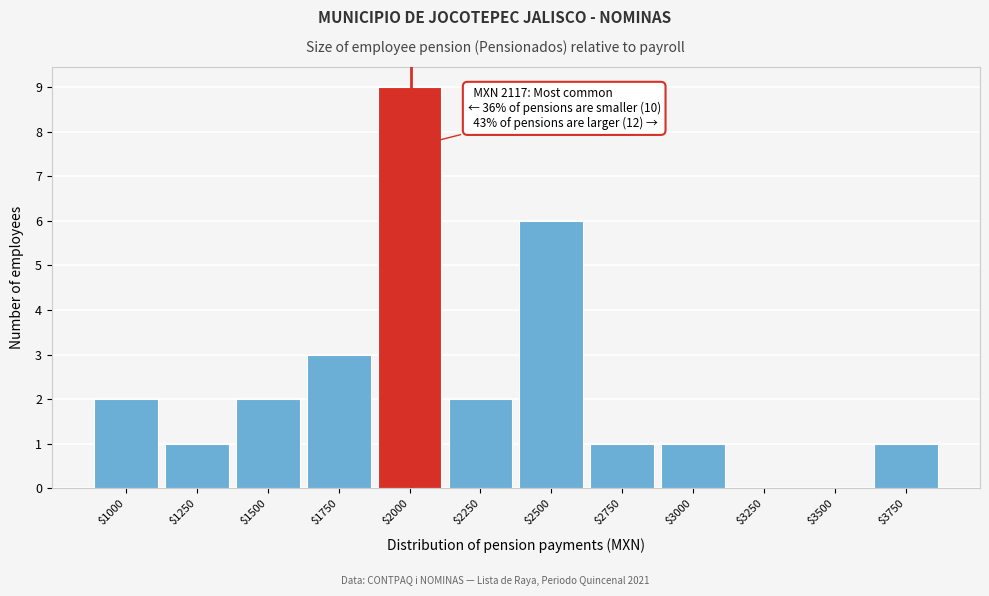

The value at $2500 is 1. True or false?

False